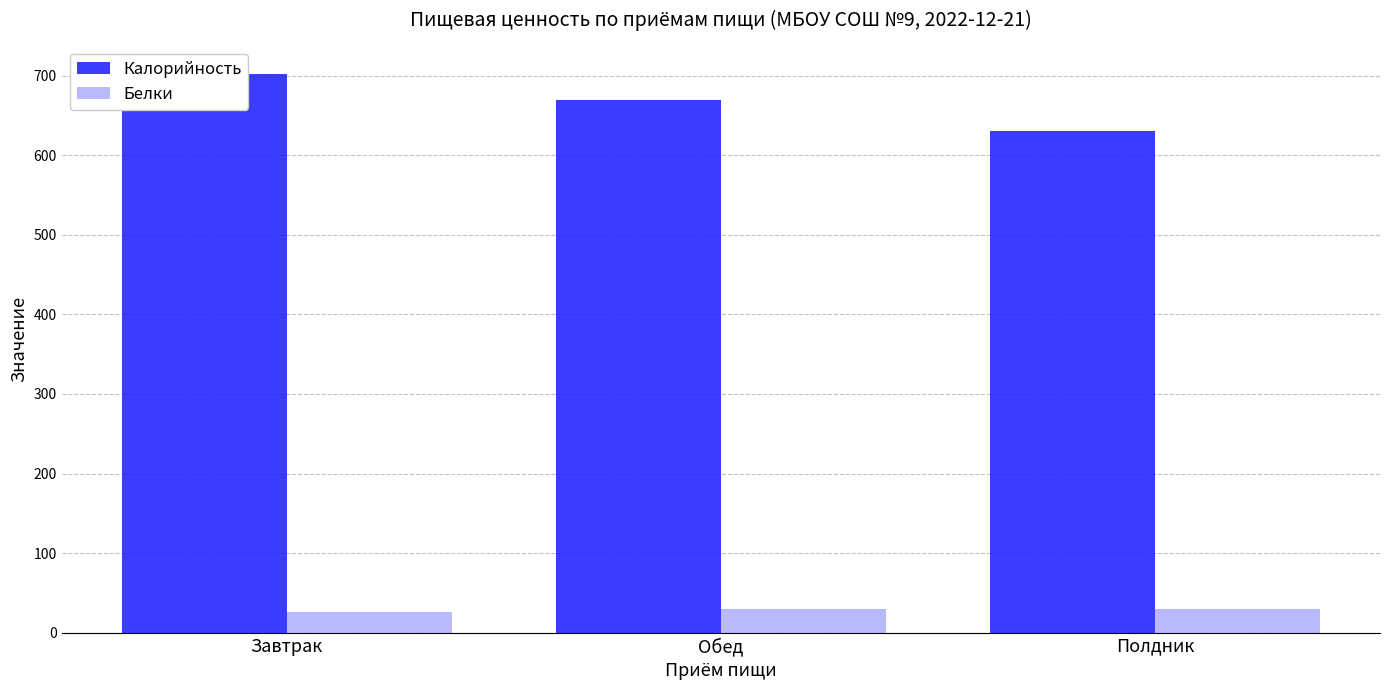

Between Завтрак and Обед, which is larger?

Завтрак